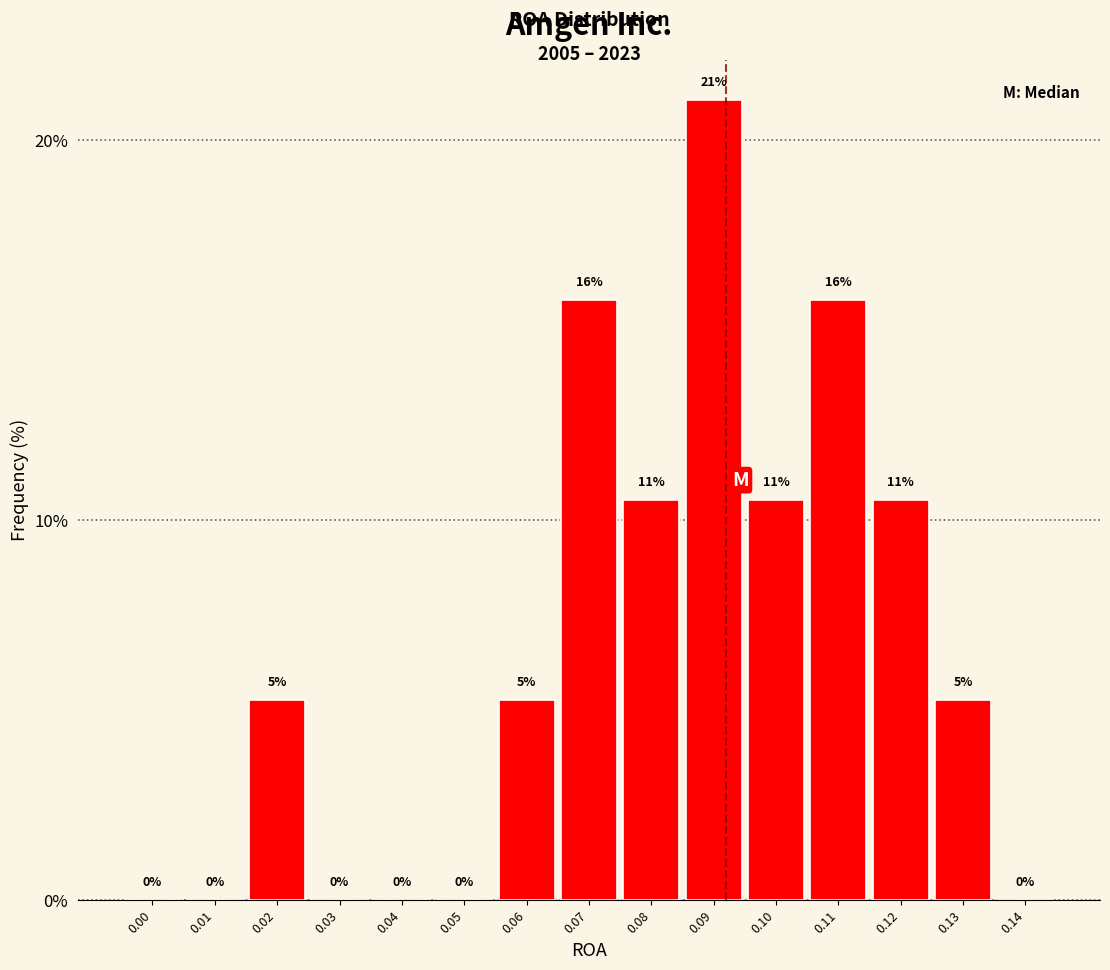

Are the bars horizontal?

No